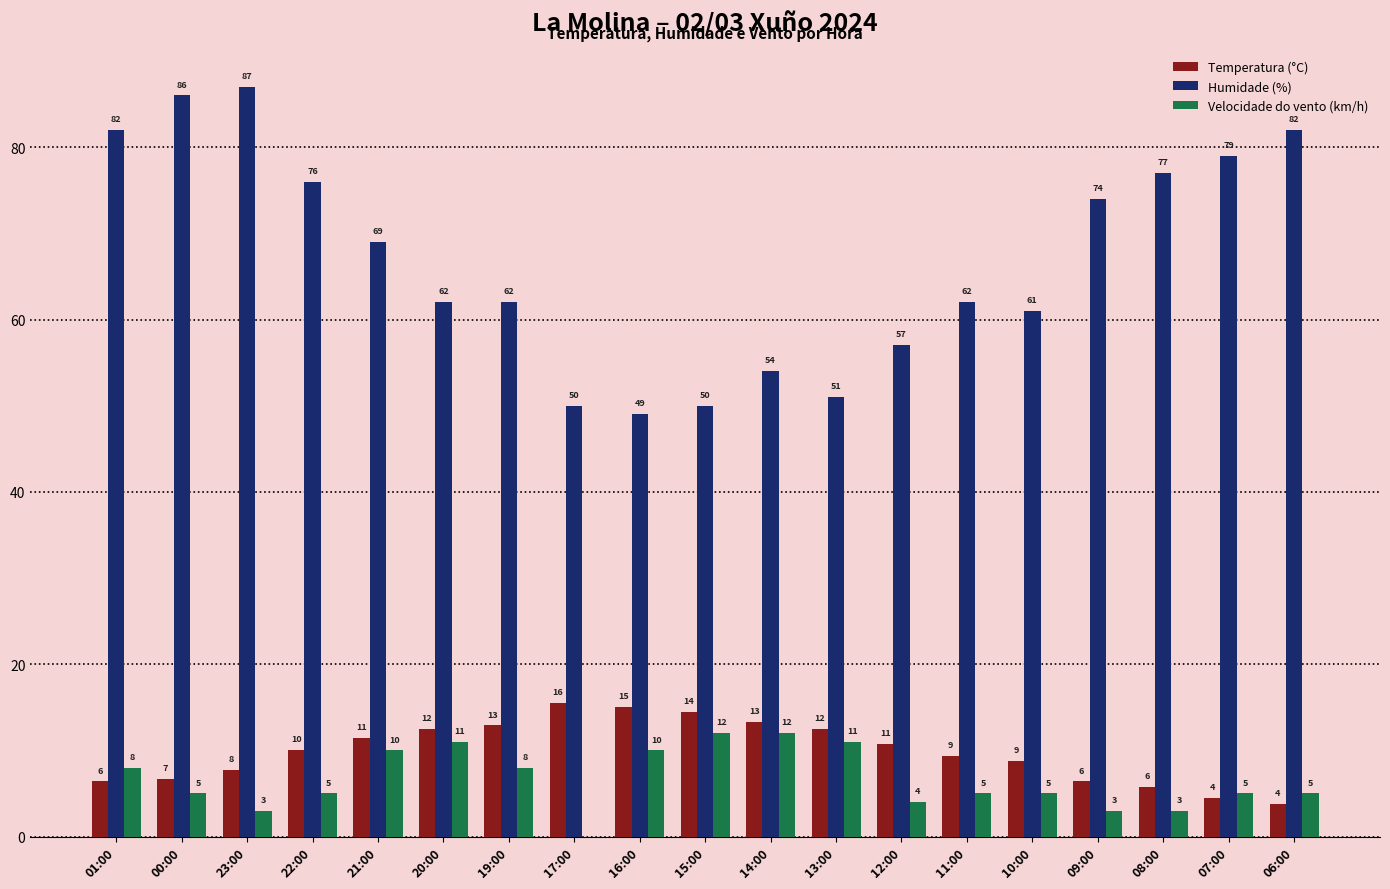

What are all the series names shown in the legend?

Temperatura (°C), Humidade (%), Velocidade do vento (km/h)